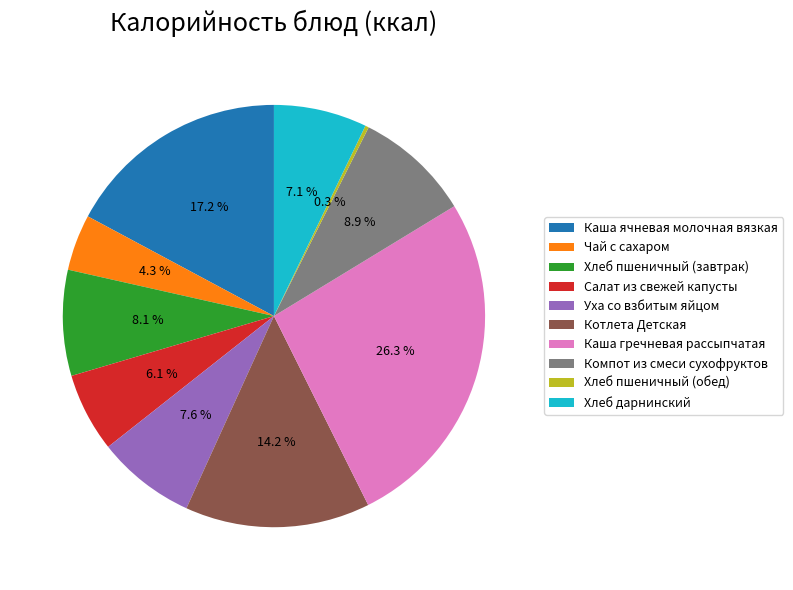

Does Каша гречневая рассыпчатая represent more than half of the total?

No